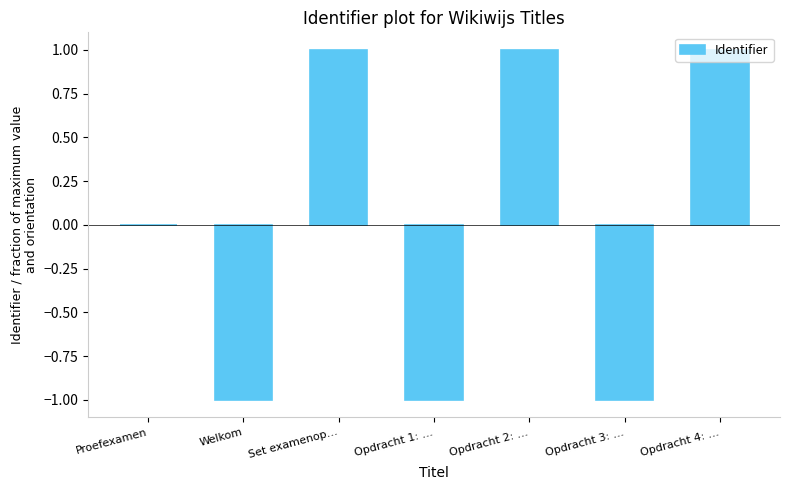

Reading right to left, extract all data points from this chart.

1.0	-1.0	1.0	-1.0	1.0	-1.0	0.0